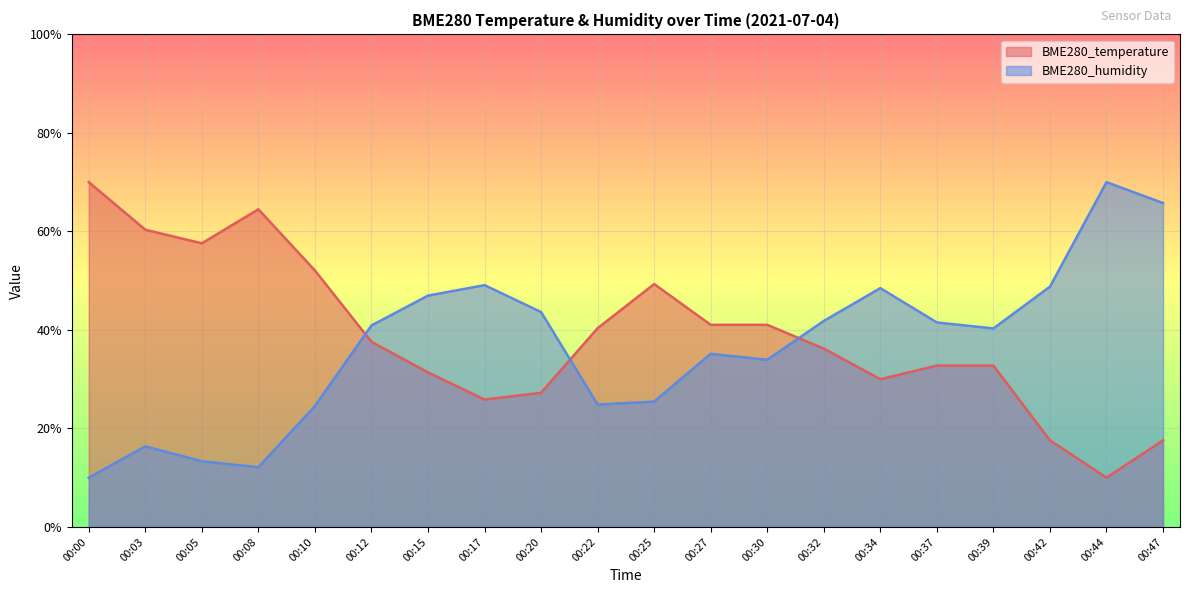

How many series are shown in this chart?

2